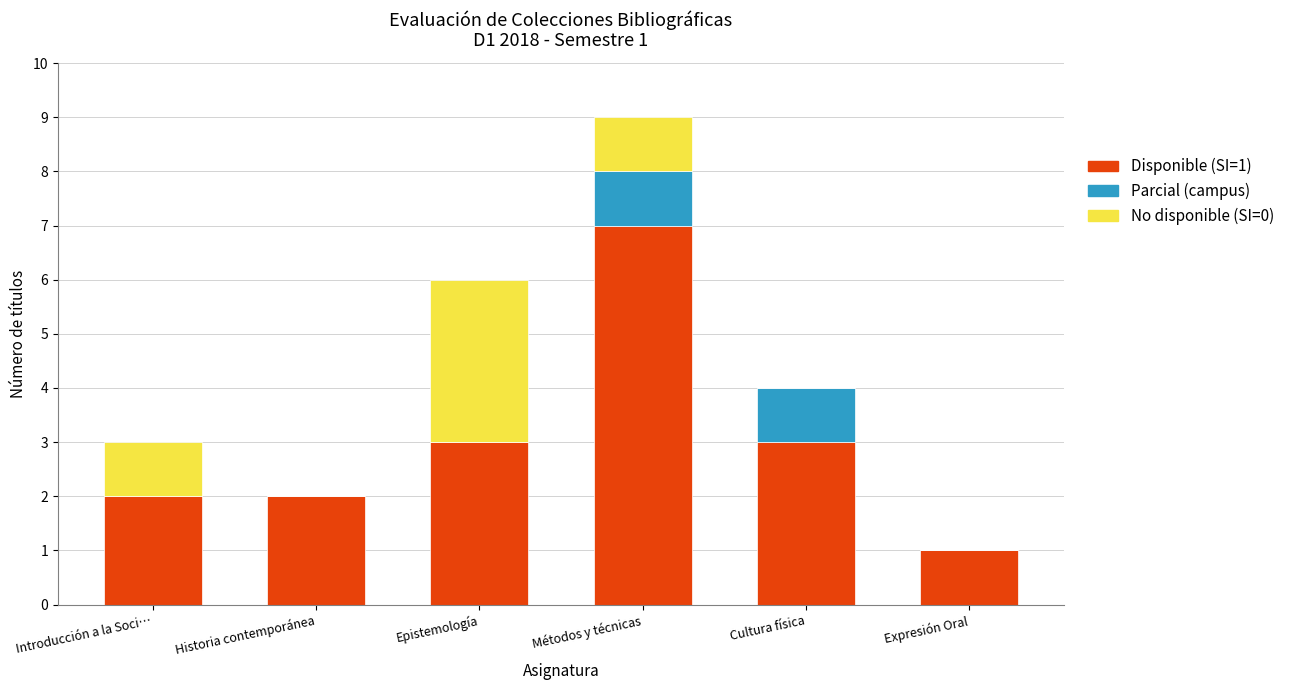

Are the bars horizontal?

No